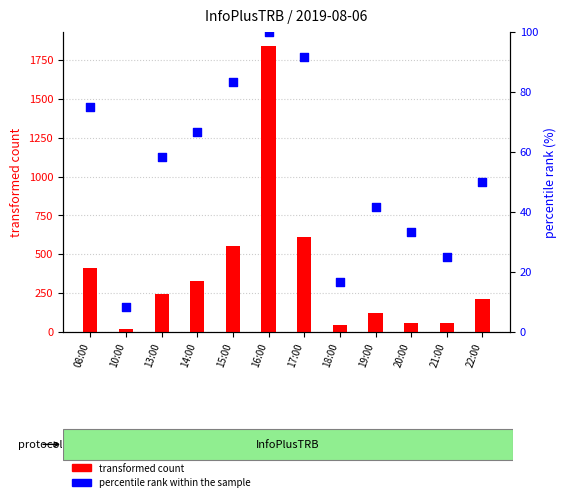

Which series has the largest Y range (max minus min)?

transformed count